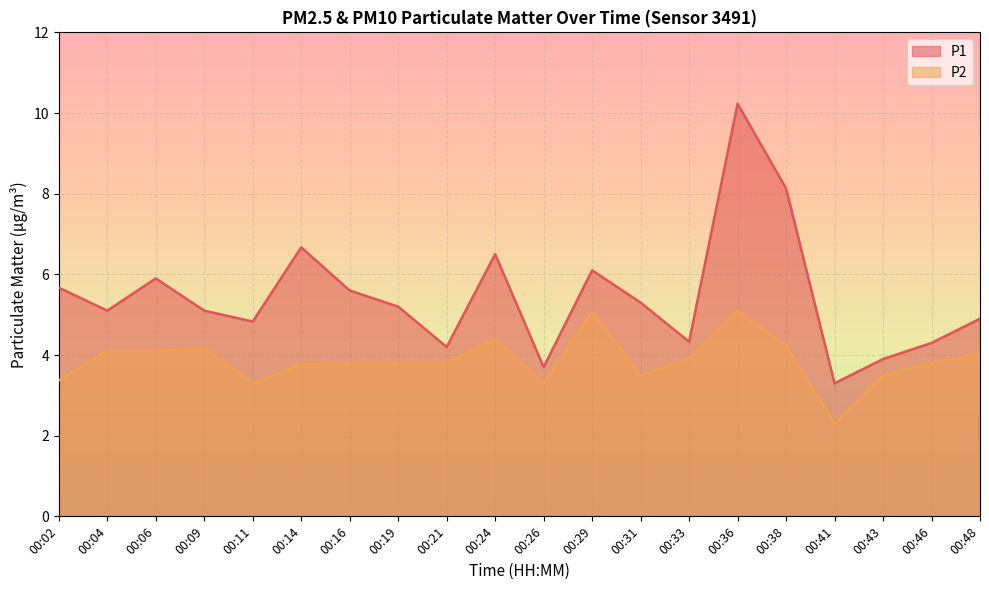

True or false: P2 and P1 cross at least once.

False